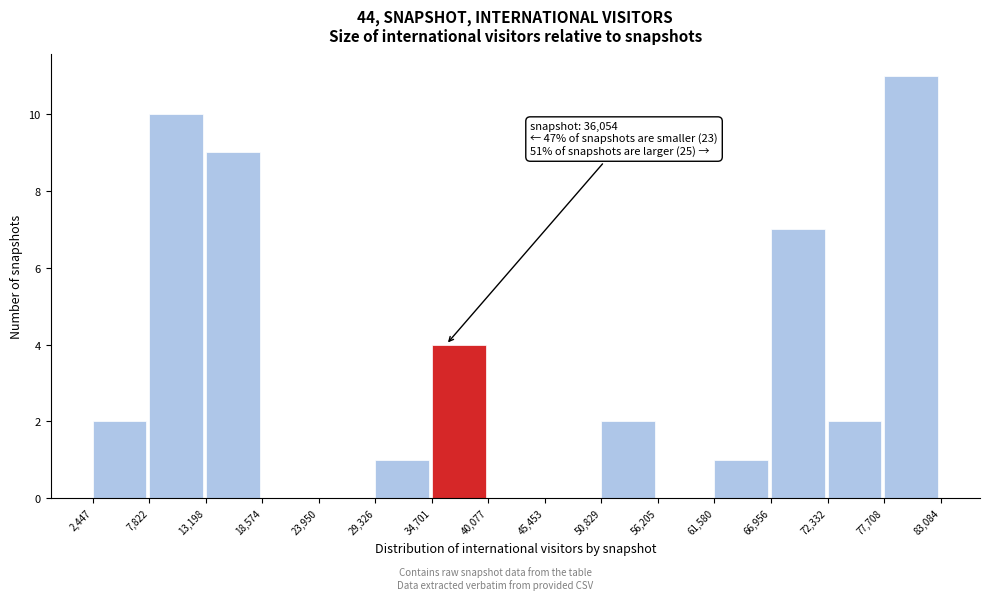

Over which range of the x-axis is the bar tallest?

77,708 to 83,084